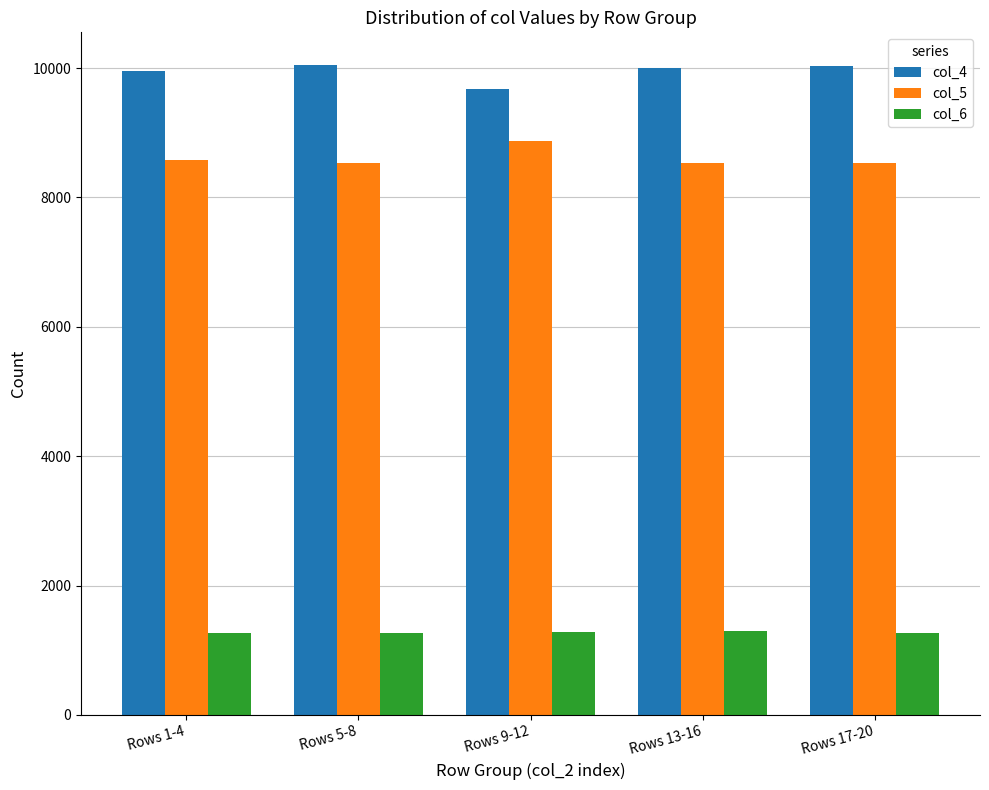

Rank the series by their average value, from lowest to highest.

col_6, col_5, col_4